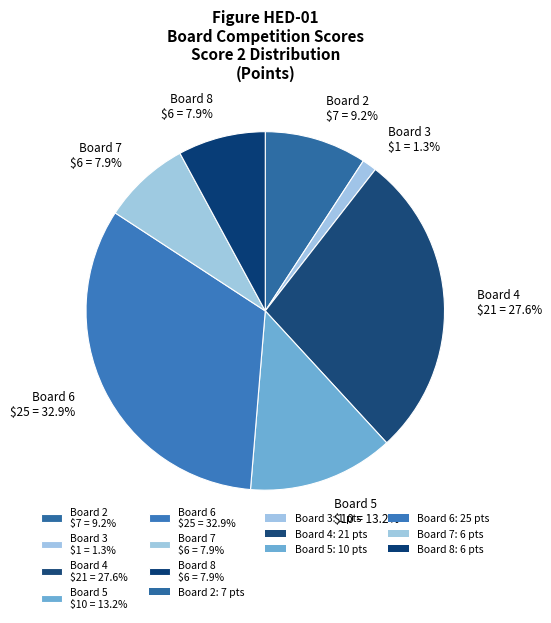

Does Board 3 $1 = 1.3% account for over 50% of the chart?

No